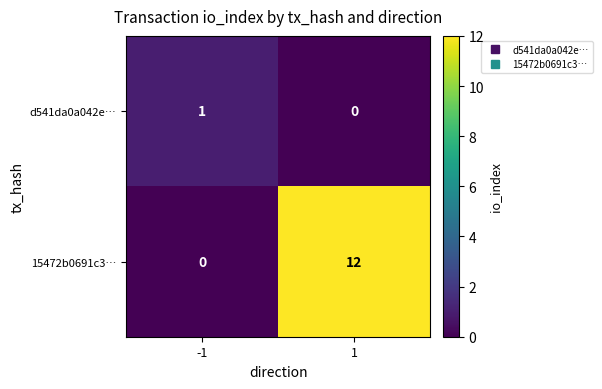

Rank the series at 1 from highest to lowest value.

15472b0691c3…, d541da0a042e…